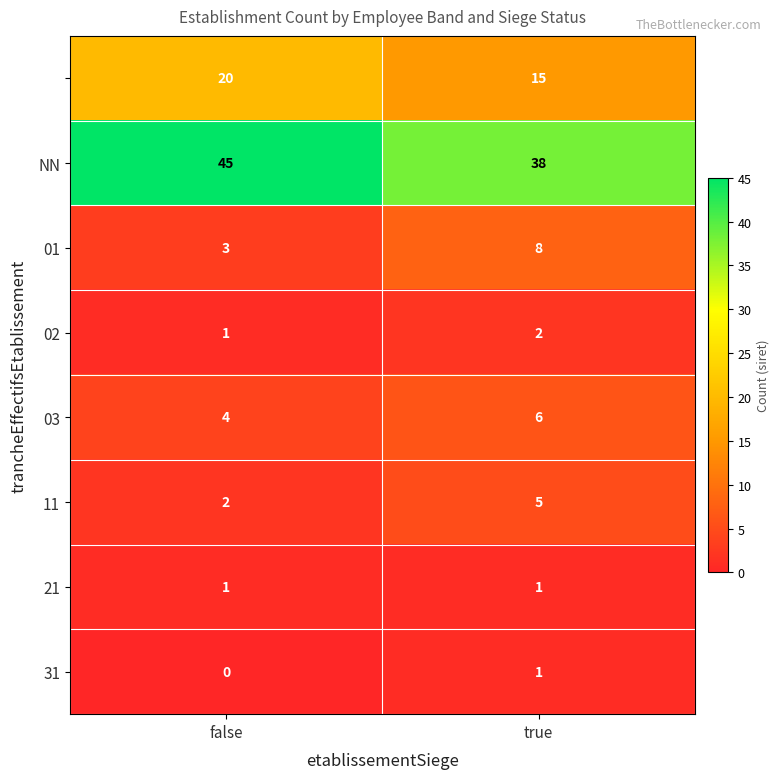

What is the spread (max minus min) of values at false?

45